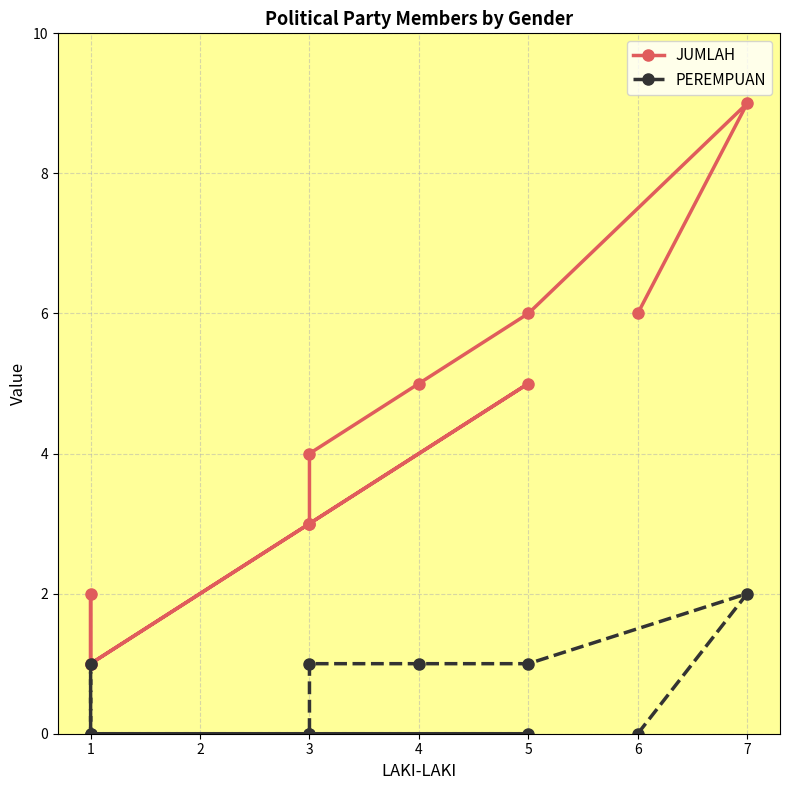

What are all the series names shown in the legend?

JUMLAH, PEREMPUAN